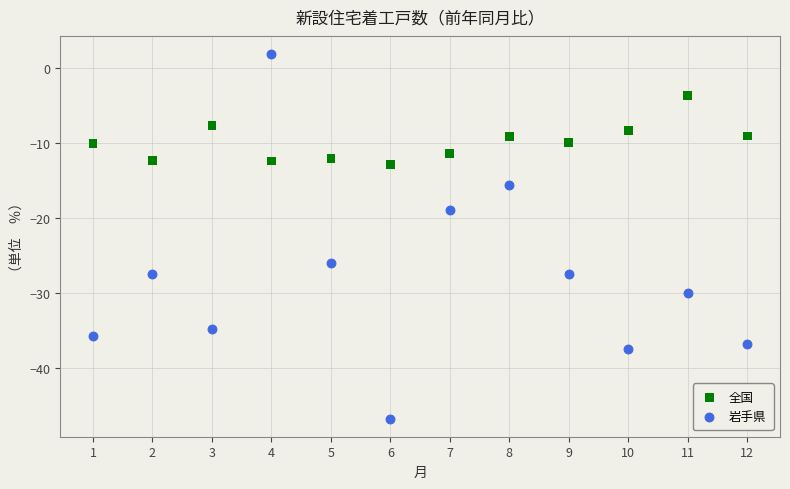

Which series reaches the maximum Y coordinate?

岩手県